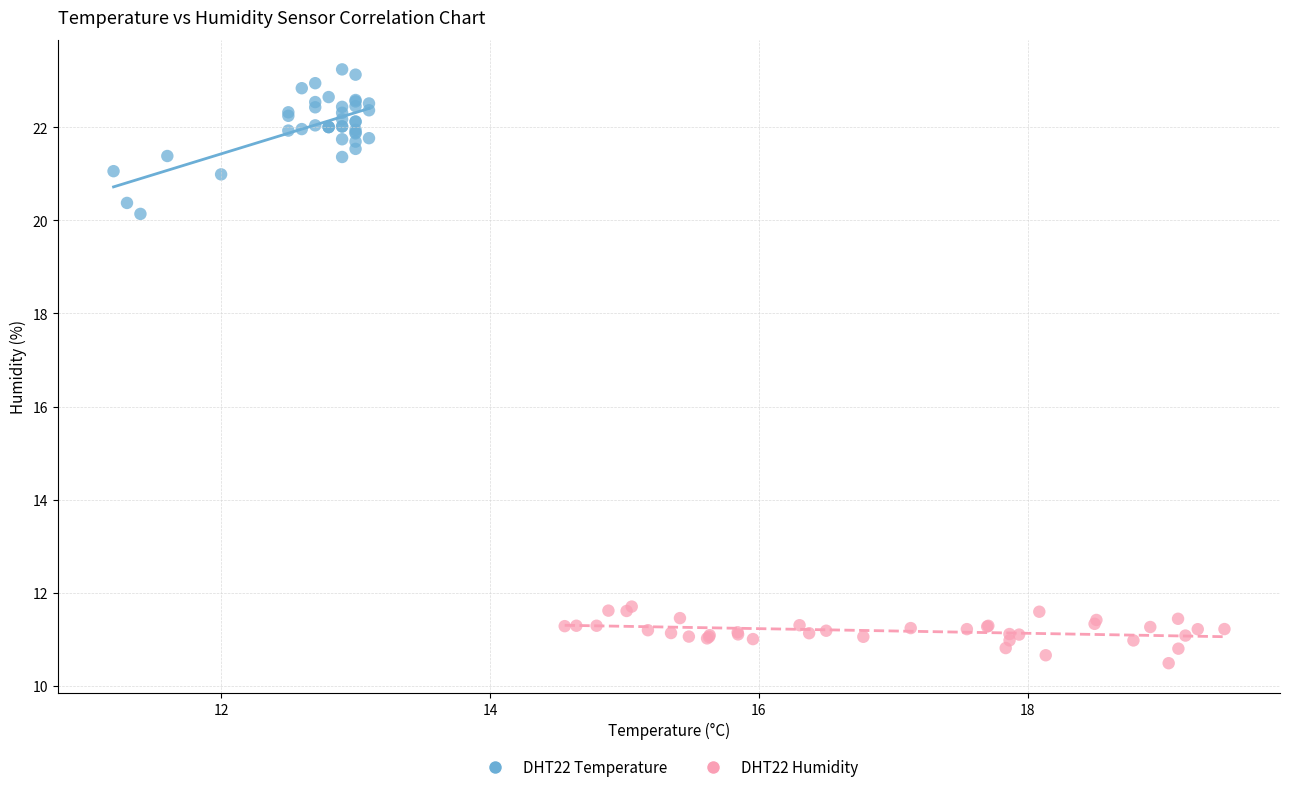

Which series has the largest Y range (max minus min)?

DHT22 Temperature